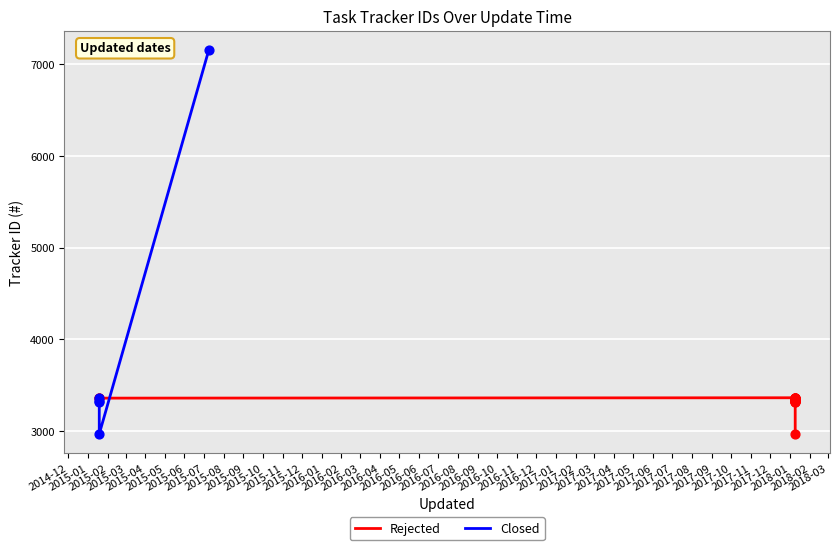

Which has a higher value, 2015-10 or 2014-12?

2014-12